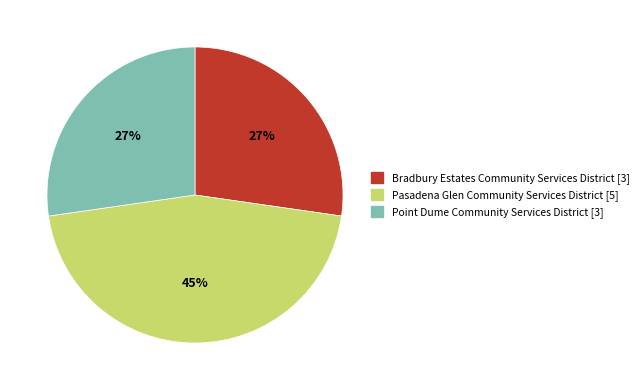

Approximately how many times larger is the value at Point Dume Community Services District compared to Pasadena Glen Community Services District?

0.6